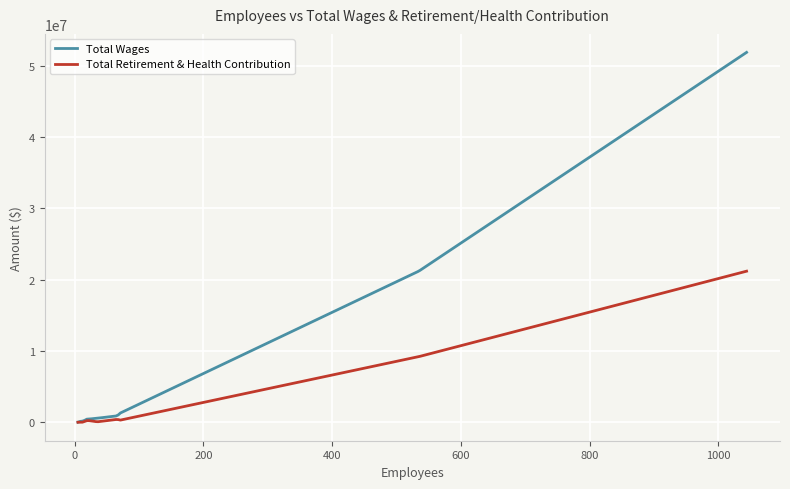

Rank the series by their maximum value, from lowest to highest.

Total Retirement & Health Contribution, Total Wages